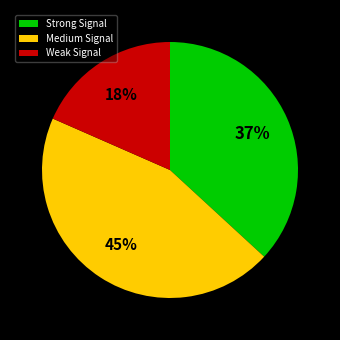

Rank the categories by value from lowest to highest.

Weak Signal, Strong Signal, Medium Signal